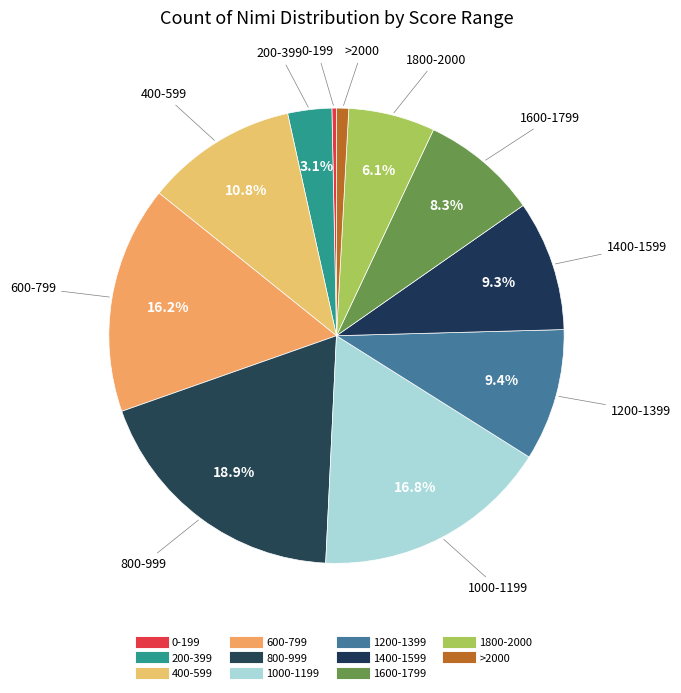

What portion of the pie excludes 400-599?

89.2%